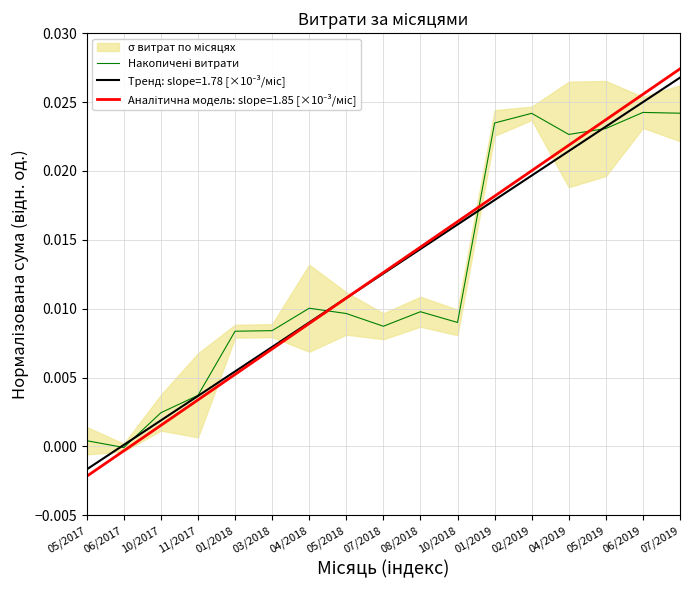

What is the label of the 17th point from the right?

05/2017